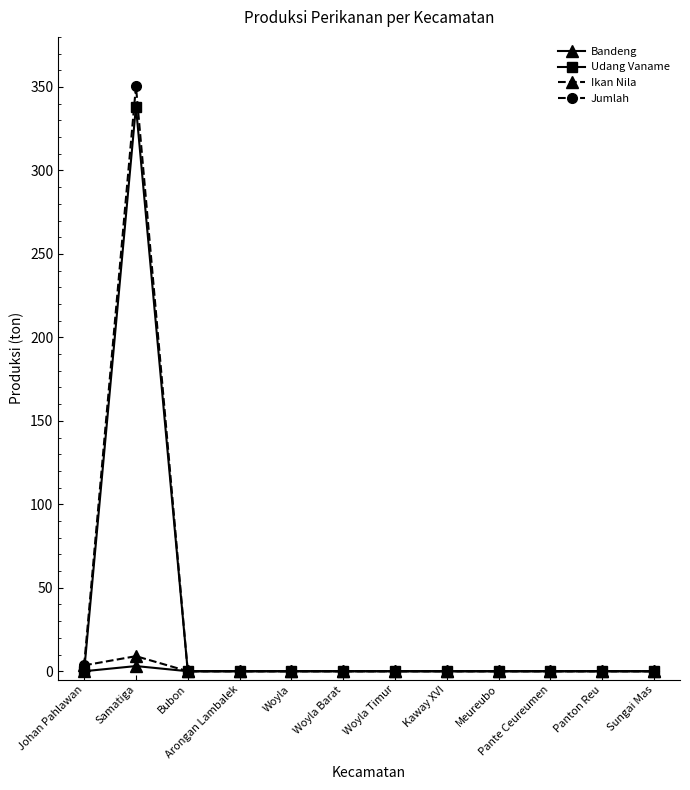

True or false: Jumlah has a value of -171.2 at Panton Reu.

False